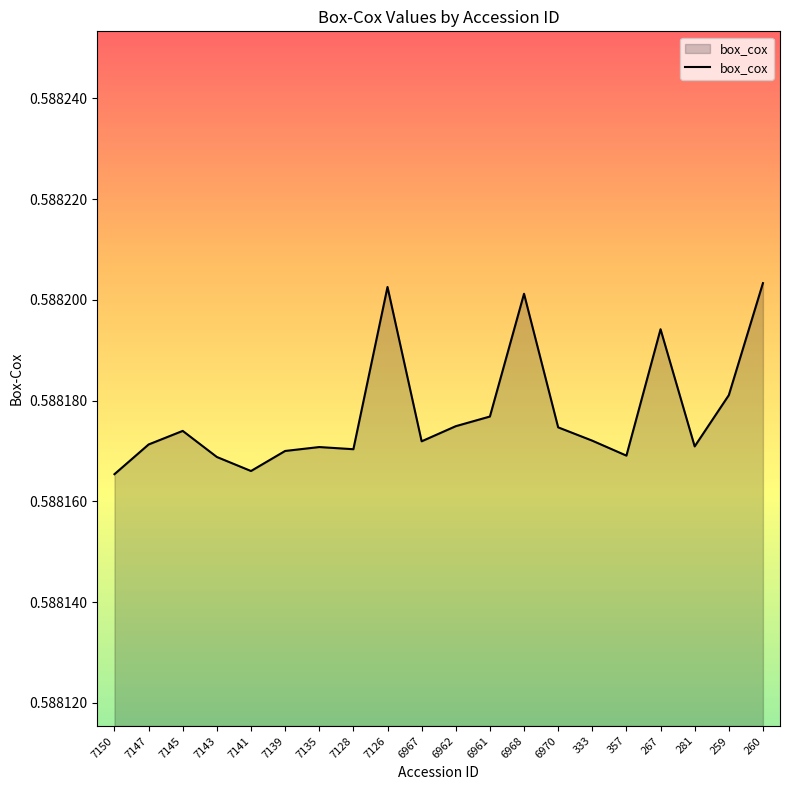

Is it true that the value at 7145 is 0.1?

False